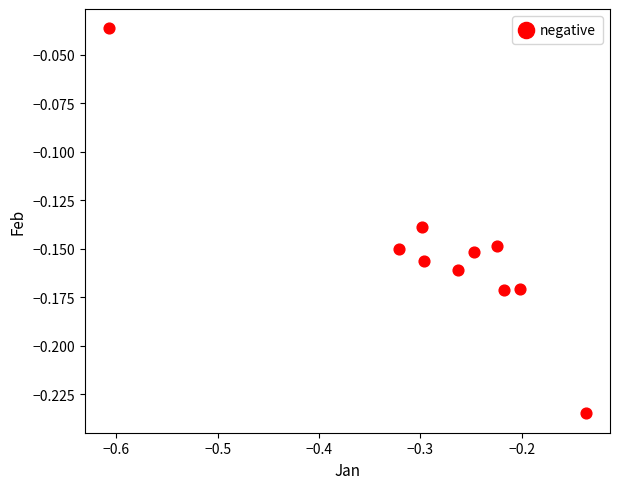

What is the average X value?

-0.3